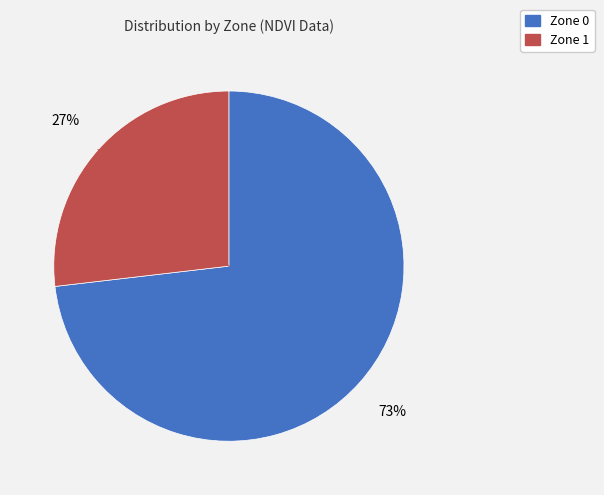

Is there a majority slice in this chart?

Yes